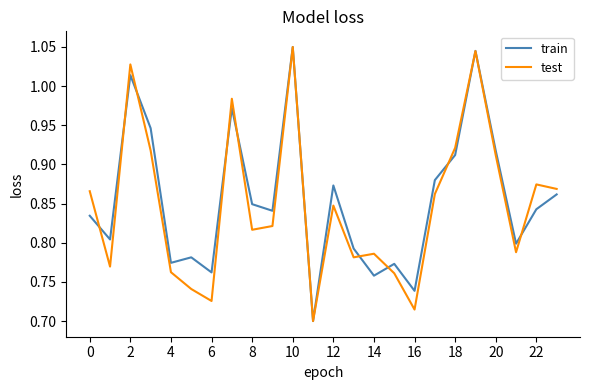

Does the chart have visible grid lines?

No